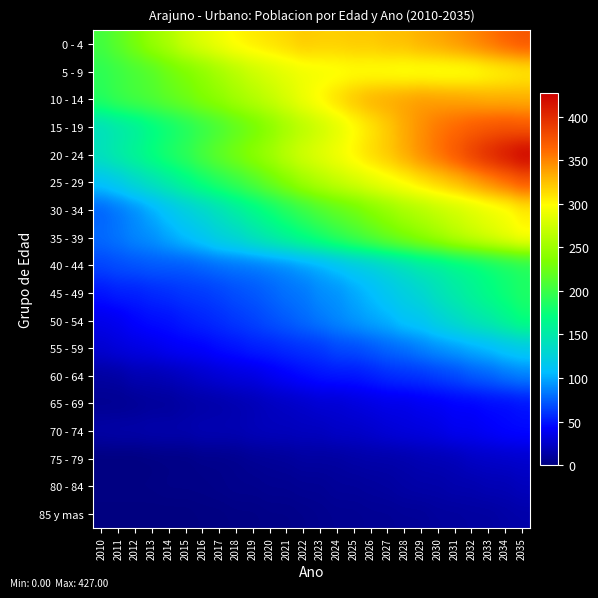

Reading left to right, extract all data points from this chart.

0 - 4: 2010=204	2011=217	2012=231	2013=247	2014=258	2015=274	2016=284	2017=293	2018=302	2019=307	2020=311	2021=315	2022=321	2023=319	2024=319	2025=321	2026=321	2027=325	2028=326	2029=332	2030=336	2031=342	2032=349	2033=357	2034=366	2035=373
5 - 9: 2010=192	2011=199	2012=206	2013=212	2014=224	2015=232	2016=241	2017=252	2018=262	2019=272	2020=279	2021=286	2022=291	2023=293	2024=294	2025=296	2026=295	2027=294	2028=292	2029=292	2030=291	2031=291	2032=292	2033=297	2034=300	2035=304
10 - 14: 2010=190	2011=200	2012=206	2013=211	2014=219	2015=226	2016=236	2017=243	2018=253	2019=261	2020=270	2021=280	2022=292	2023=303	2024=314	2025=324	2026=332	2027=335	2028=338	2029=341	2030=339	2031=338	2032=336	2033=333	2034=333	2035=332
15 - 19: 2010=138	2011=147	2012=154	2013=166	2014=175	2015=185	2016=195	2017=205	2018=216	2019=226	2020=238	2021=252	2022=263	2023=273	2024=284	2025=297	2026=308	2027=320	2028=334	2029=345	2030=356	2031=362	2032=368	2033=372	2034=374	2035=371
20 - 24: 2010=143	2011=154	2012=163	2013=174	2014=185	2015=194	2016=208	2017=220	2018=231	2019=242	2020=252	2021=266	2022=277	2023=285	2024=294	2025=304	2026=314	2027=322	2028=334	2029=347	2030=359	2031=372	2032=388	2033=402	2034=414	2035=427
25 - 29: 2010=111	2011=119	2012=132	2013=142	2014=153	2015=165	2016=177	2017=188	2018=198	2019=210	2020=224	2021=237	2022=251	2023=261	2024=270	2025=278	2026=286	2027=294	2028=301	2029=310	2030=318	2031=326	2032=336	2033=347	2034=358	2035=370
30 - 34: 2010=75	2011=82	2012=89	2013=100	2014=111	2015=121	2016=130	2017=140	2018=152	2019=163	2020=174	2021=186	2022=197	2023=208	2024=217	2025=224	2026=235	2027=244	2028=254	2029=260	2030=268	2031=274	2032=281	2033=288	2034=293	2035=304
35 - 39: 2010=79	2011=83	2012=89	2013=92	2014=100	2015=108	2016=115	2017=126	2018=132	2019=144	2020=154	2021=164	2022=174	2023=184	2024=195	2025=205	2026=215	2027=226	2028=235	2029=244	2030=254	2031=265	2032=274	2033=282	2034=291	2035=301
40 - 44: 2010=66	2011=69	2012=71	2013=73	2014=73	2015=73	2016=76	2017=79	2018=81	2019=82	2020=85	2021=88	2022=94	2023=99	2024=107	2025=115	2026=121	2027=129	2028=137	2029=147	2030=151	2031=160	2032=165	2033=173	2034=179	2035=185
45 - 49: 2010=49	2011=53	2012=53	2013=56	2014=58	2015=61	2016=62	2017=65	2018=69	2019=72	2020=76	2021=81	2022=83	2023=90	2024=92	2025=99	2026=106	2027=115	2028=123	2029=130	2030=142	2031=151	2032=160	2033=169	2034=177	2035=185
50 - 54: 2010=36	2011=38	2012=44	2013=47	2014=48	2015=52	2016=55	2017=58	2018=62	2019=65	2020=70	2021=74	2022=79	2023=84	2024=89	2025=94	2026=99	2027=103	2028=112	2029=115	2030=126	2031=135	2032=145	2033=152	2034=163	2035=175
55 - 59: 2010=28	2011=32	2012=34	2013=36	2014=40	2015=42	2016=43	2017=47	2018=49	2019=53	2020=54	2021=57	2022=59	2023=61	2024=67	2025=68	2026=72	2027=77	2028=80	2029=86	2030=91	2031=95	2032=100	2033=105	2034=112	2035=117
60 - 64: 2010=11	2011=12	2012=17	2013=17	2014=19	2015=22	2016=26	2017=29	2018=32	2019=33	2020=38	2021=42	2022=46	2023=49	2024=50	2025=50	2026=53	2027=57	2028=59	2029=60	2030=64	2031=67	2032=73	2033=76	2034=82	2035=86
65 - 69: 2010=6	2011=6	2012=7	2013=9	2014=9	2015=12	2016=13	2017=14	2018=16	2019=18	2020=21	2021=23	2022=25	2023=28	2024=28	2025=31	2026=33	2027=35	2028=35	2029=38	2030=39	2031=42	2032=42	2033=45	2034=45	2035=48
70 - 74: 2010=14	2011=15	2012=15	2013=16	2014=16	2015=16	2016=18	2017=18	2018=18	2019=20	2020=21	2021=21	2022=22	2023=22	2024=25	2025=25	2026=27	2027=30	2028=32	2029=33	2030=35	2031=39	2032=39	2033=42	2034=45	2035=46
75 - 79: 2010=0	2011=0	2012=0	2013=1	2014=2	2015=2	2016=4	2017=4	2018=5	2019=7	2020=8	2021=9	2022=11	2023=11	2024=11	2025=13	2026=14	2027=14	2028=15	2029=17	2030=18	2031=19	2032=23	2033=24	2034=25	2035=26
80 - 84: 2010=2	2011=2	2012=2	2013=2	2014=3	2015=3	2016=3	2017=4	2018=5	2019=5	2020=6	2021=6	2022=7	2023=7	2024=9	2025=9	2026=10	2027=11	2028=13	2029=14	2030=14	2031=16	2032=16	2033=18	2034=18	2035=21
85 y mas: 2010=0	2011=0	2012=0	2013=0	2014=0	2015=0	2016=1	2017=1	2018=2	2019=2	2020=3	2021=3	2022=4	2023=5	2024=6	2025=6	2026=7	2027=7	2028=8	2029=8	2030=10	2031=10	2032=11	2033=11	2034=13	2035=14